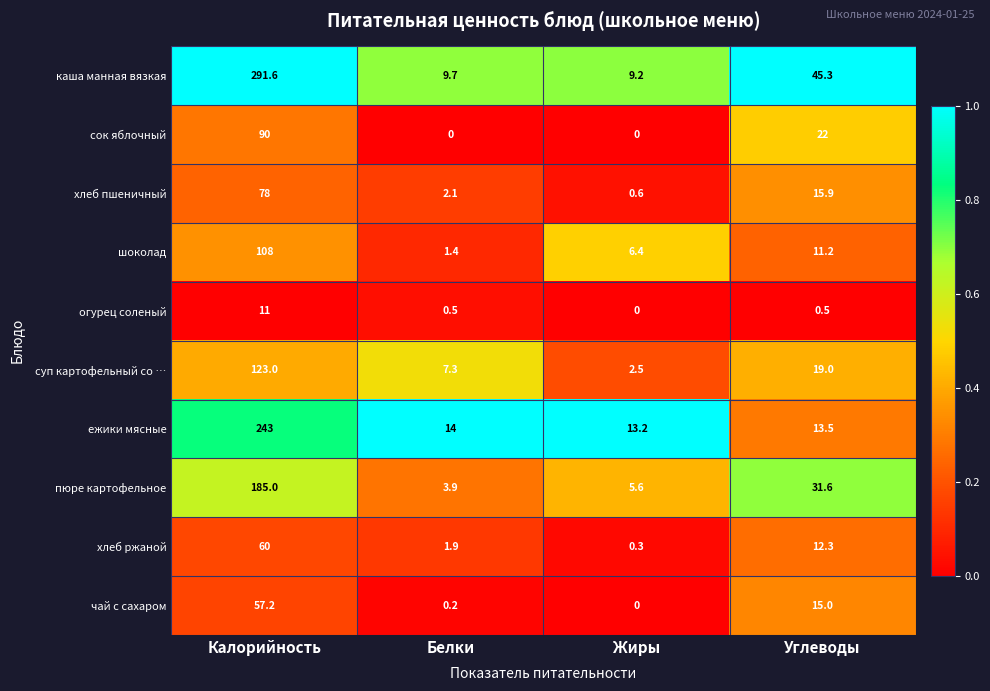

How many categories are shown in the chart?

4